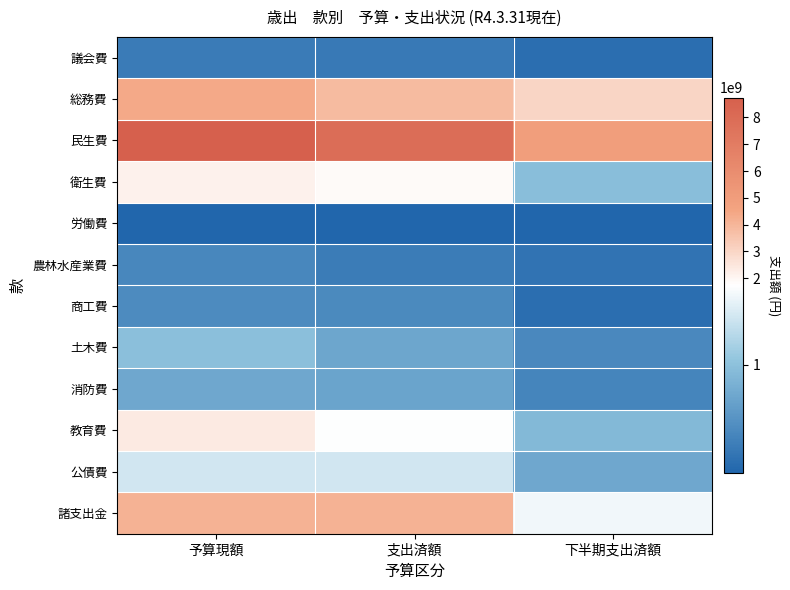

At how many categories does at least one series exceed 1698044110?

3